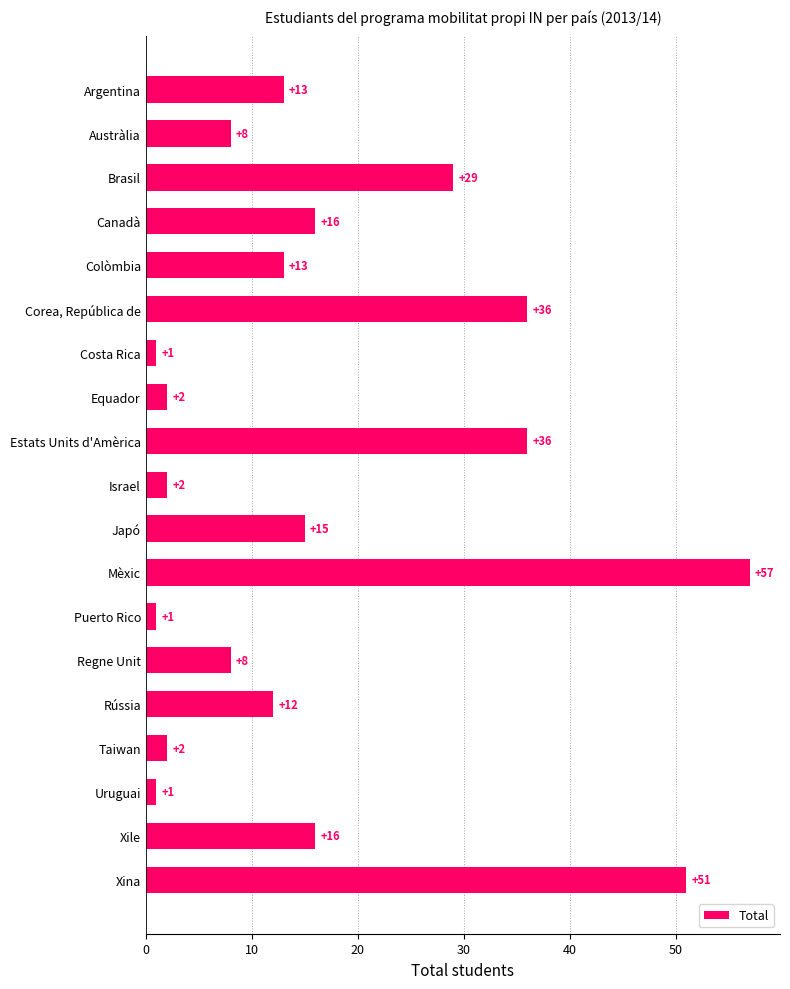

Between Corea, República de and Canadà, which is larger?

Corea, República de